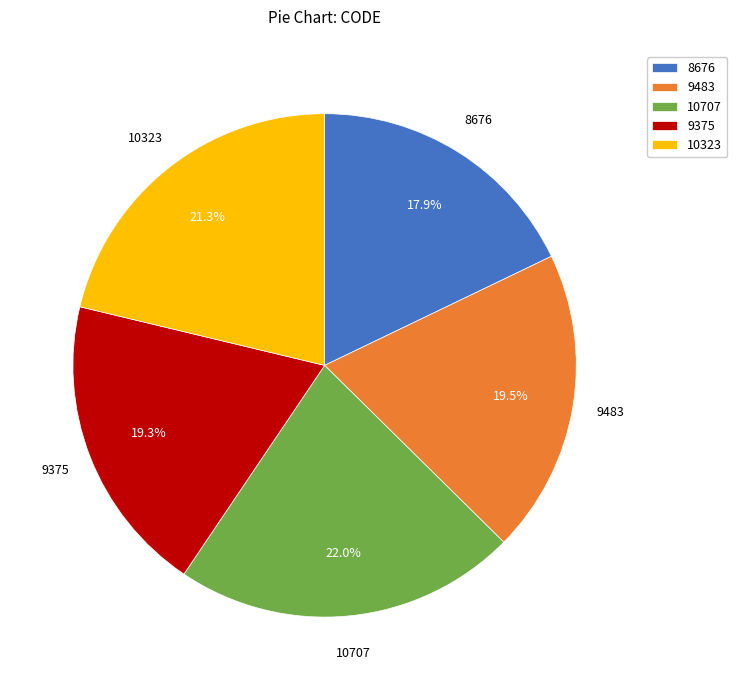

To the nearest percent, what is the difference between the largest and smallest slice percentages?

4%